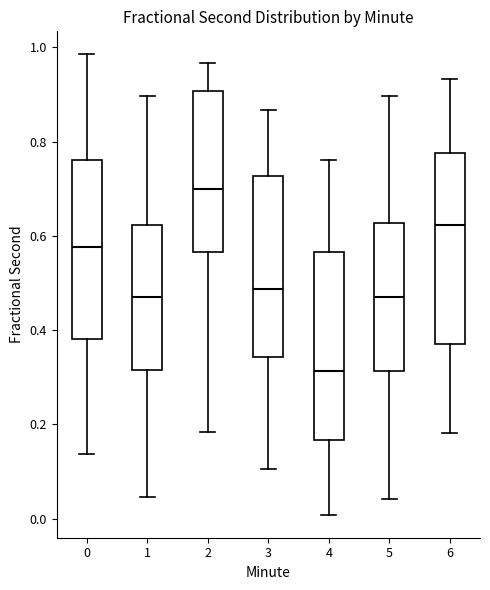

Reading left to right, transcribe this box plot: for each box, give where its median line is, the range the box spans, and where its two whiskers end, as read against the y-axis. The values are not printed on the chart, so give them approximately, as read against the axis.

0: median 0.58, box 0.38 to 0.76, whiskers 0.14 to 0.98
1: median 0.48, box 0.32 to 0.62, whiskers 0.04 to 0.90
2: median 0.70, box 0.56 to 0.90, whiskers 0.18 to 0.96
3: median 0.48, box 0.34 to 0.72, whiskers 0.10 to 0.86
4: median 0.32, box 0.16 to 0.56, whiskers 0.00 to 0.76
5: median 0.46, box 0.32 to 0.62, whiskers 0.04 to 0.90
6: median 0.62, box 0.38 to 0.78, whiskers 0.18 to 0.94